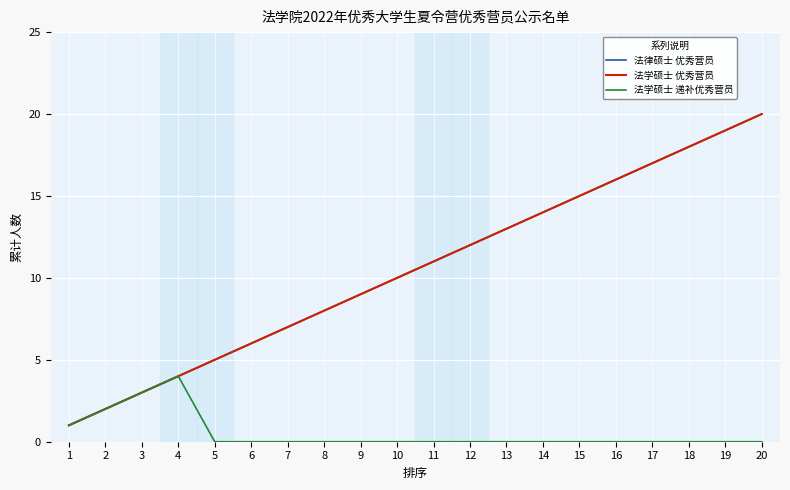

Is this an area chart (filled region under the line)?

No